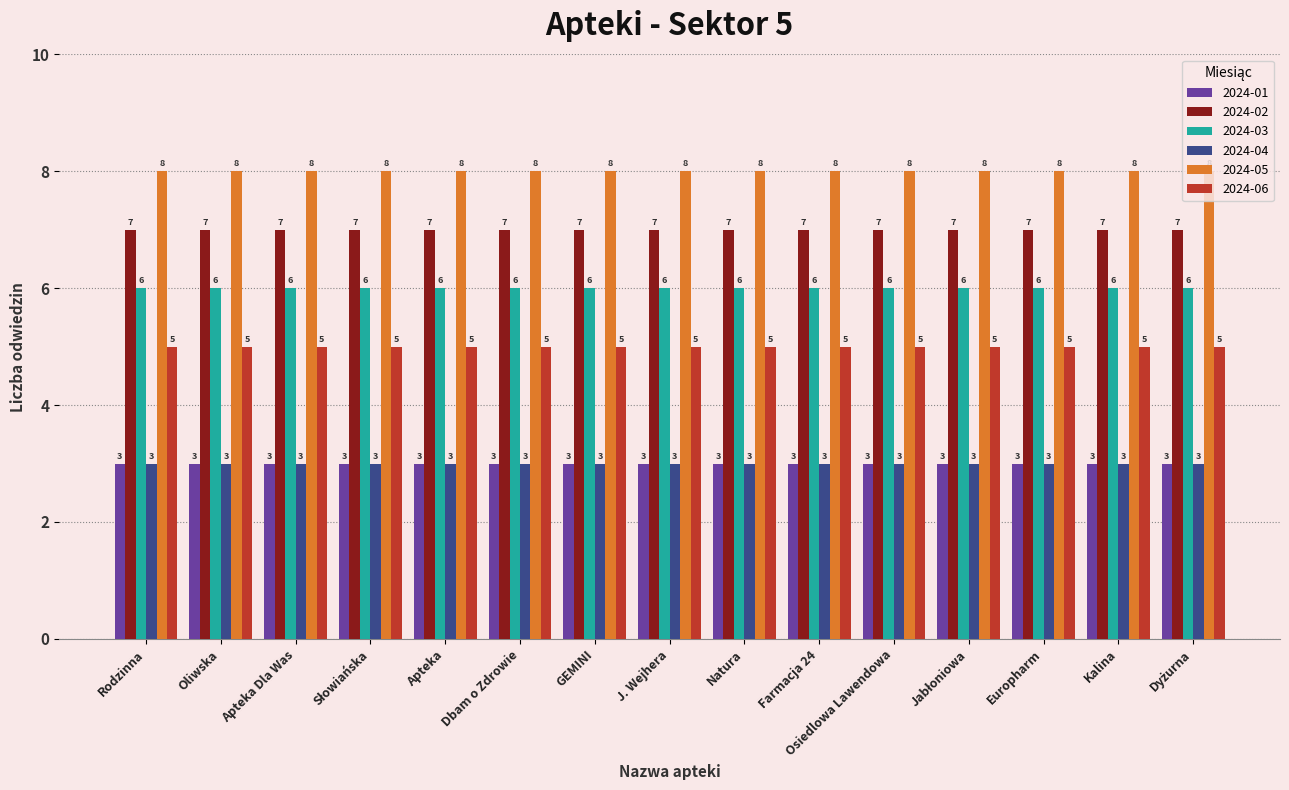

The value of 2024-05 at GEMINI is 3. True or false?

False